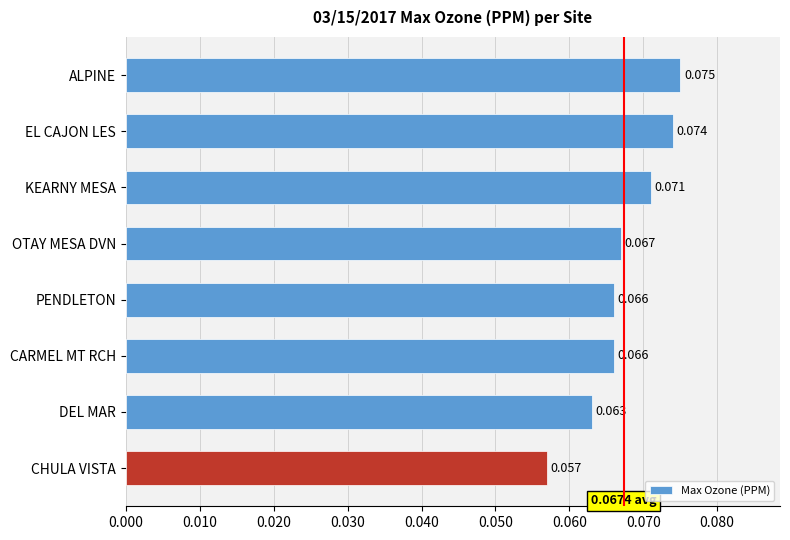

What is the label of the 7th bar from the bottom?

EL CAJON LES